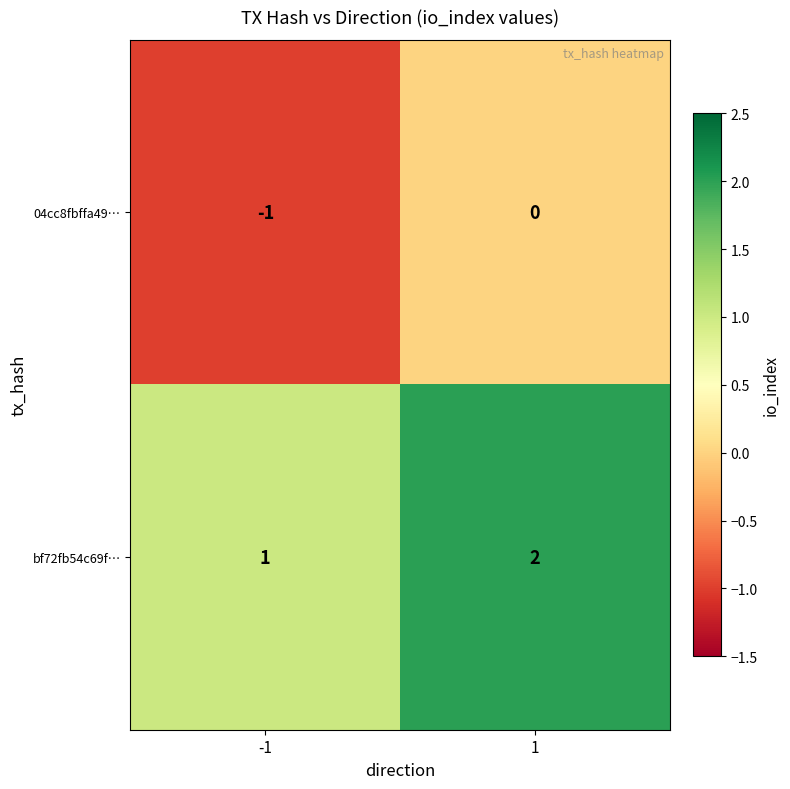

Is it true that bf72fb54c69f… equals 1 at 1?

False